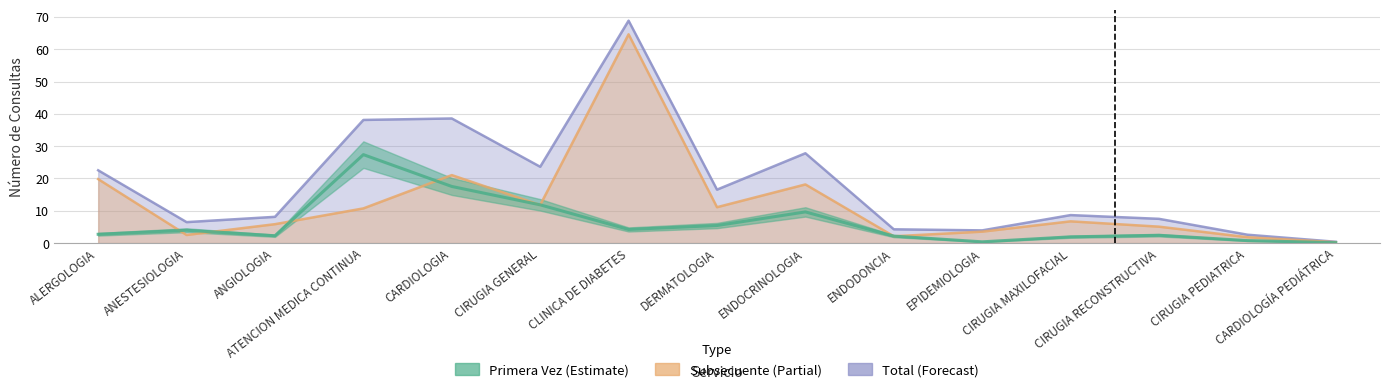

What is the difference between the maximum and minimum values in the Primera Vez series?

27.2